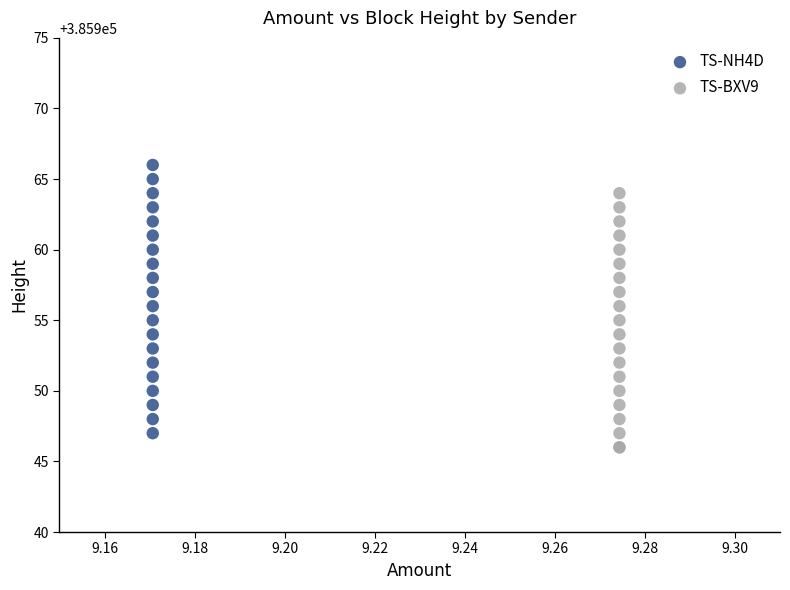

Which series has the widest spread of Y values?

TS-NH4D